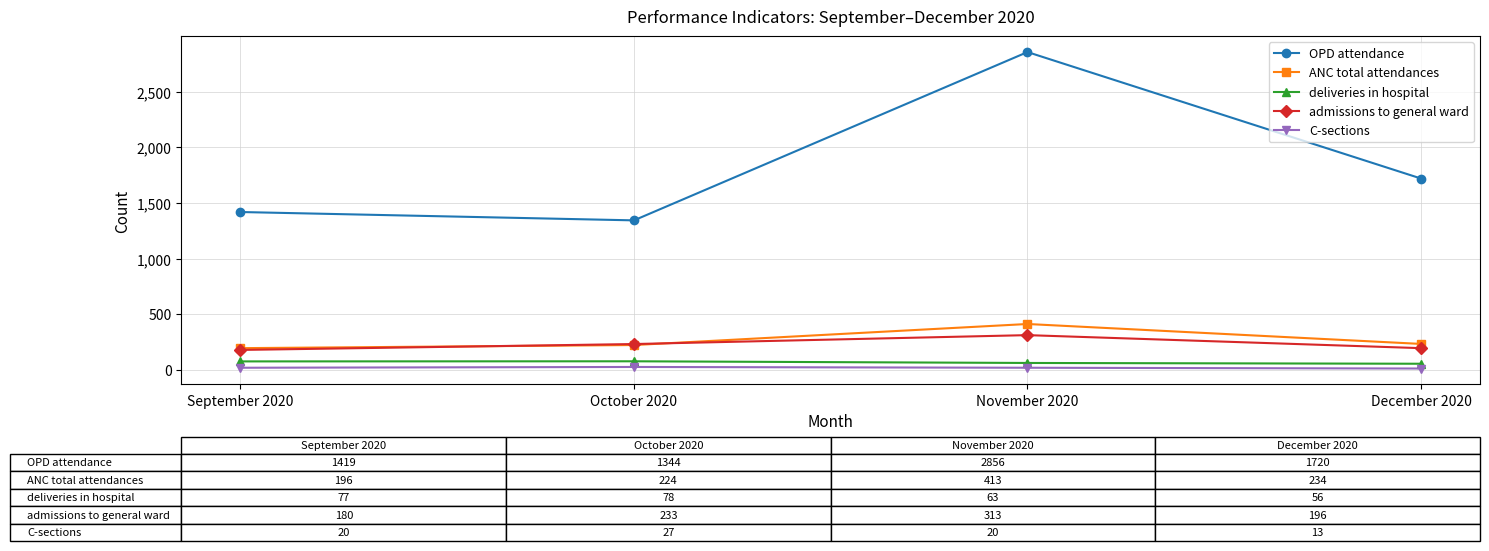

What is the total value across all series at September 2020?

1892